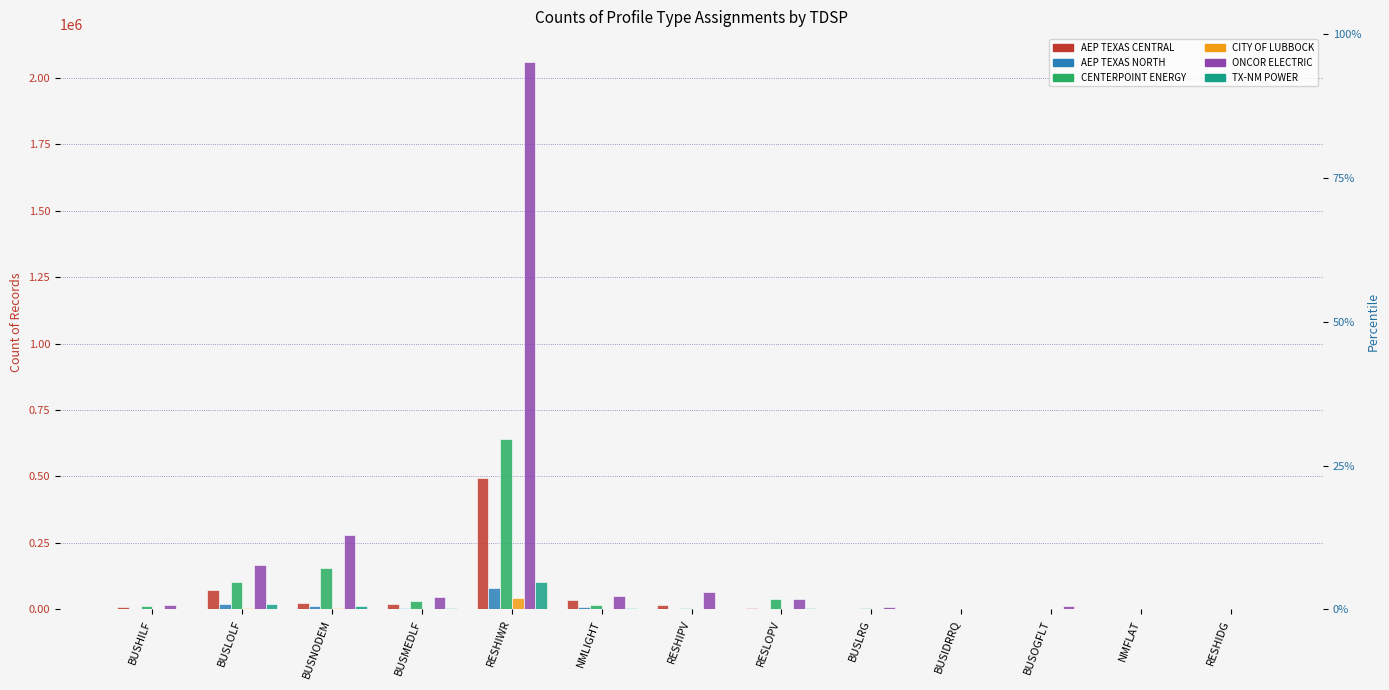

What is the label of the 1st bar from the right?

RESHIDG